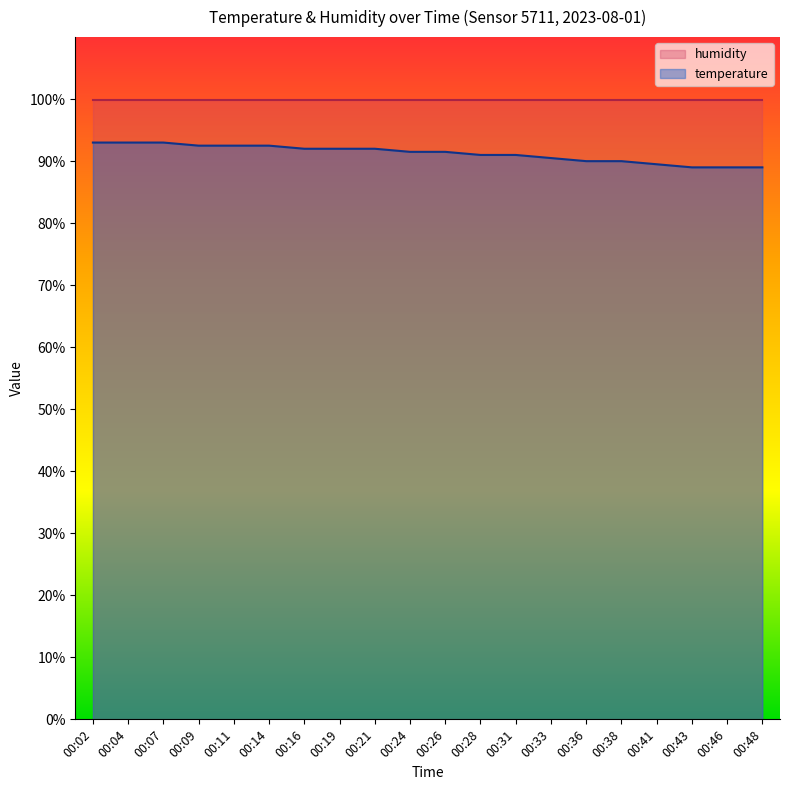

List the series in order of their peak value, highest first.

humidity, temperature